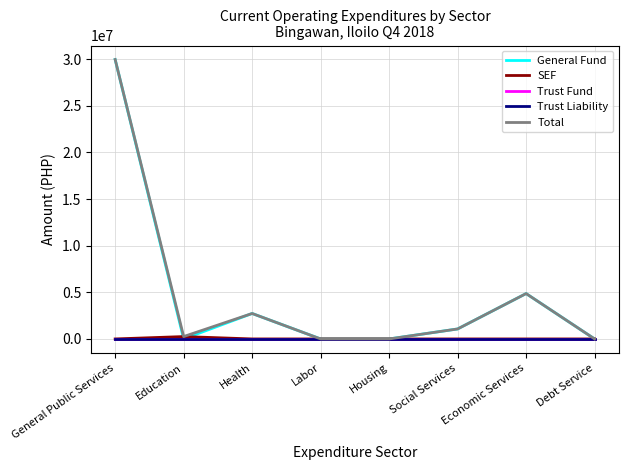

What is the highest value of the SEF series?

254935.6